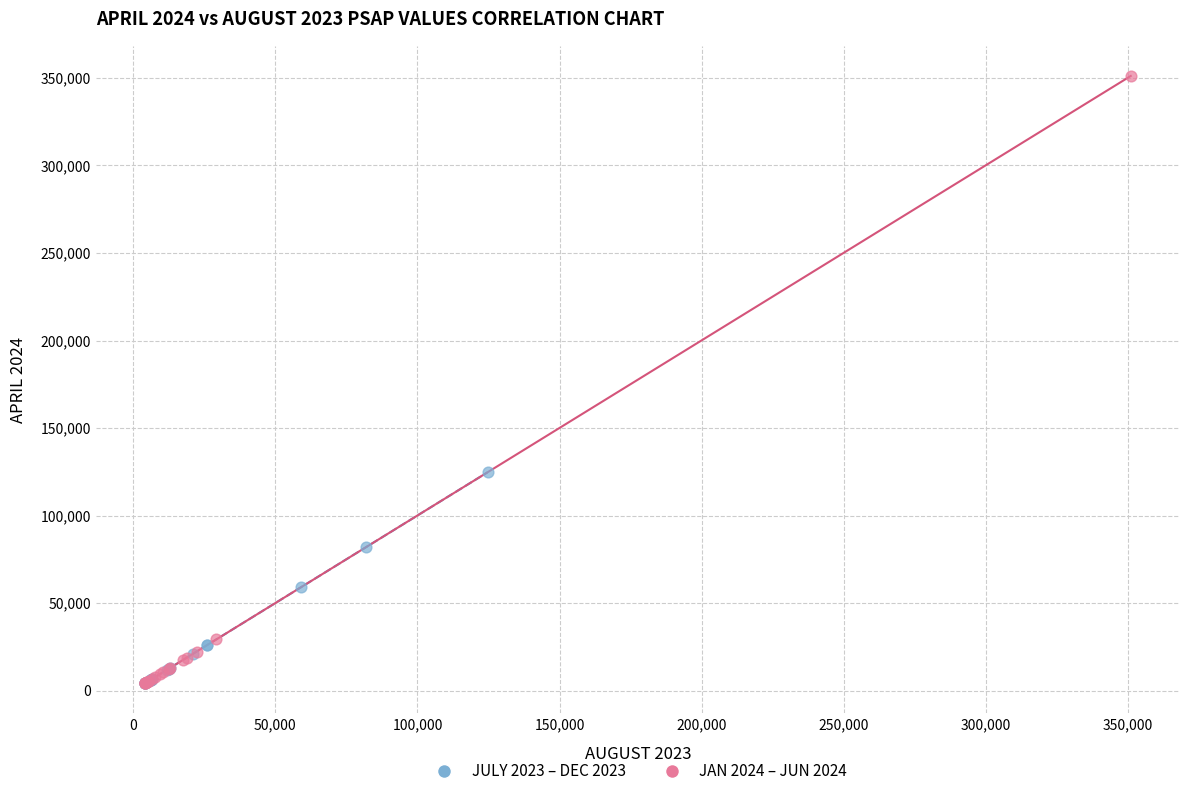

What are all the series names shown in the legend?

JULY 2023 – DEC 2023, JAN 2024 – JUN 2024